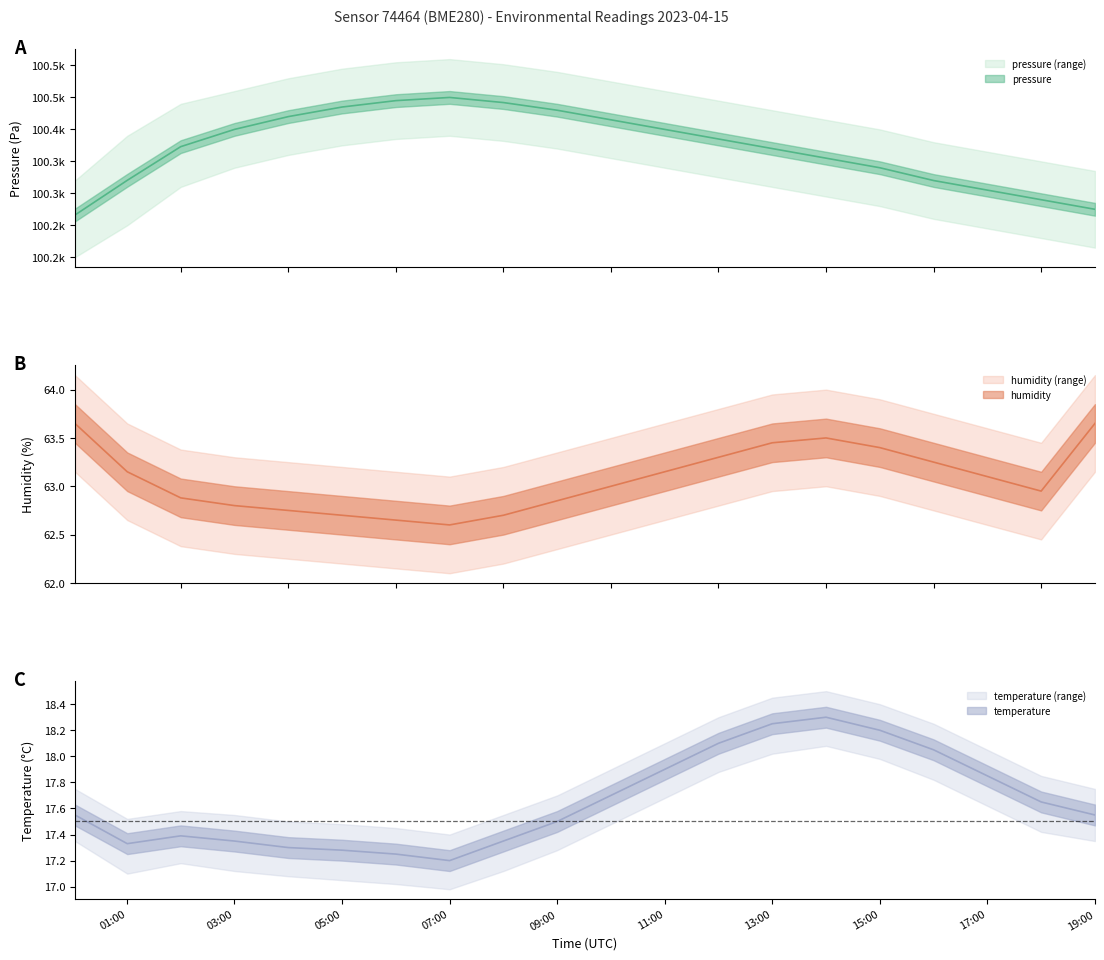

What is the difference between the highest and lowest values at 02:00?

100355.6